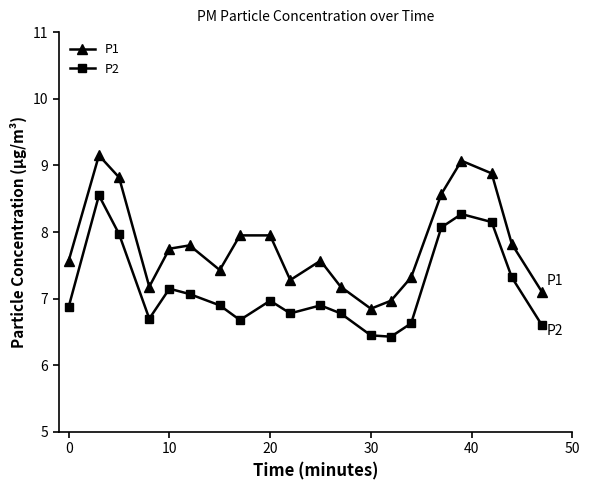

Which series has the largest range (max minus min)?

P1